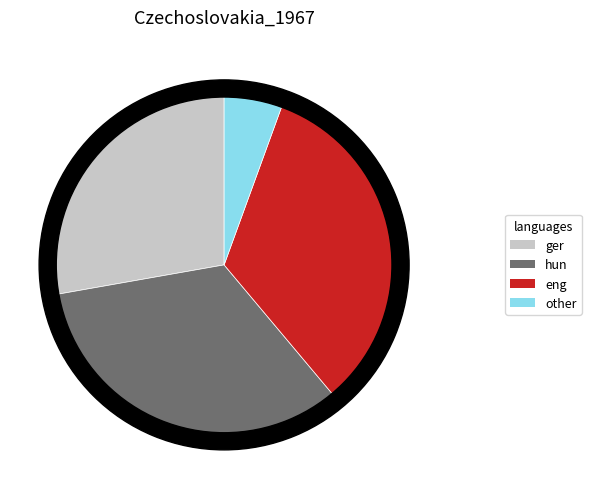

How many segments does this pie chart have?

4